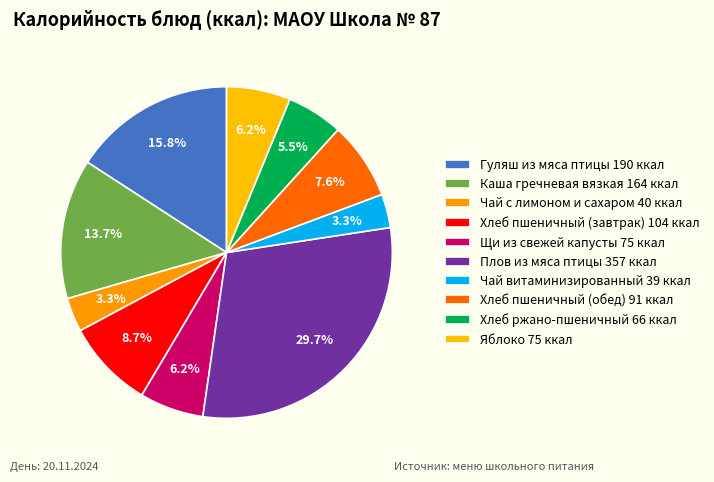

To the nearest percent, what is the difference between the largest and smallest slice percentages?

26%